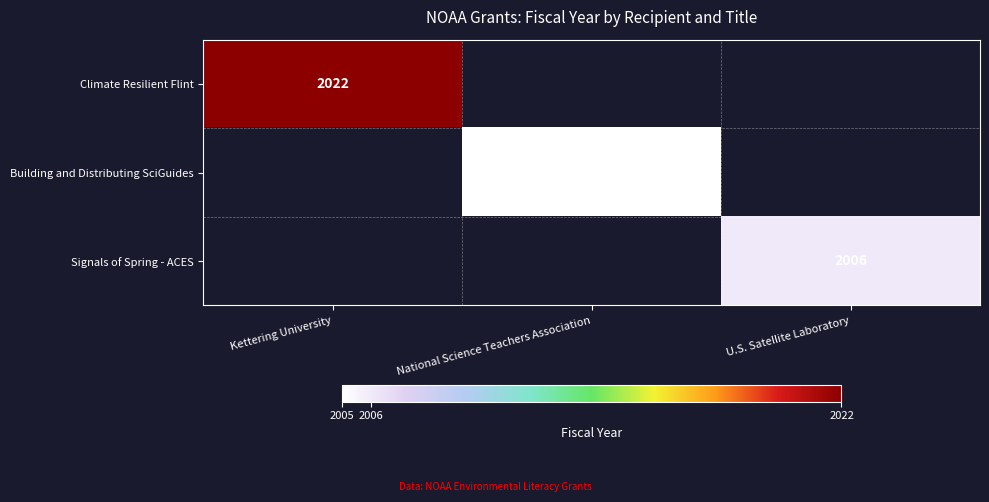

The value of Building and Distributing SciGuides at National Science Teachers Association is 2005. True or false?

True